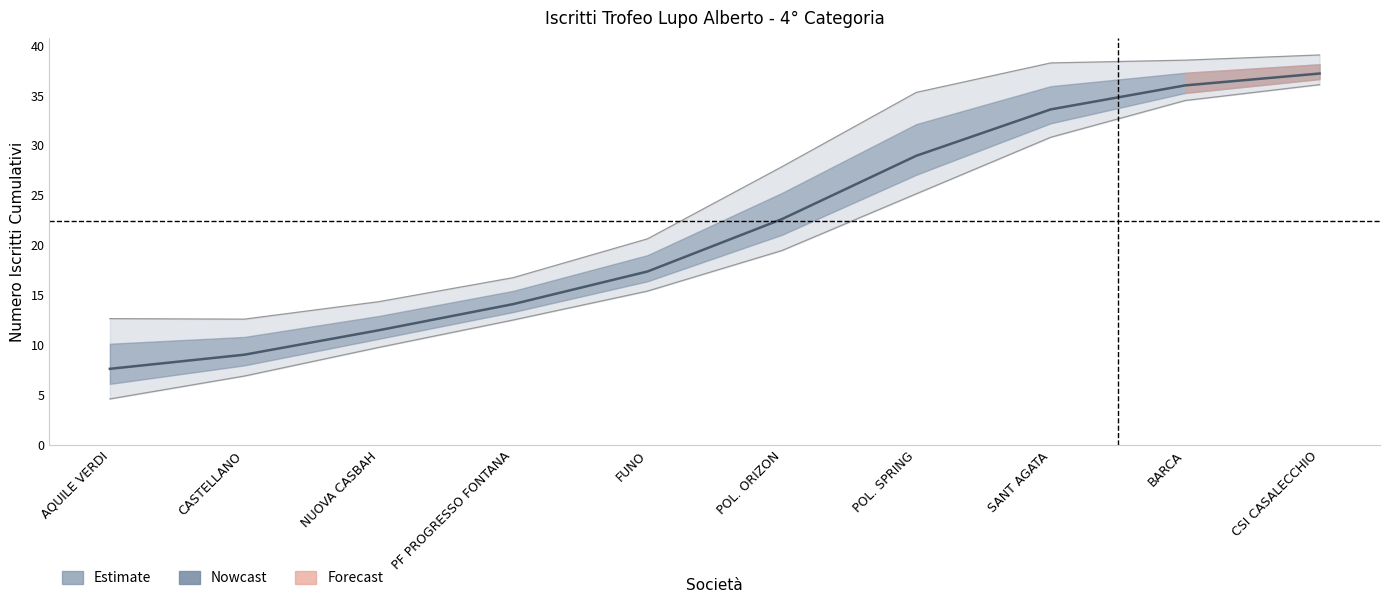

Between BARCA and SANT AGATA, which is larger?

BARCA